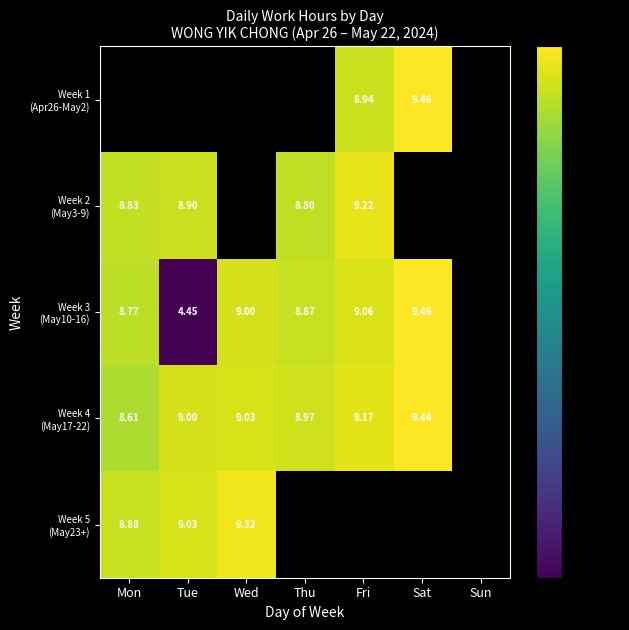

At which label does Week 3 (May10-16) first exceed 9?

Fri